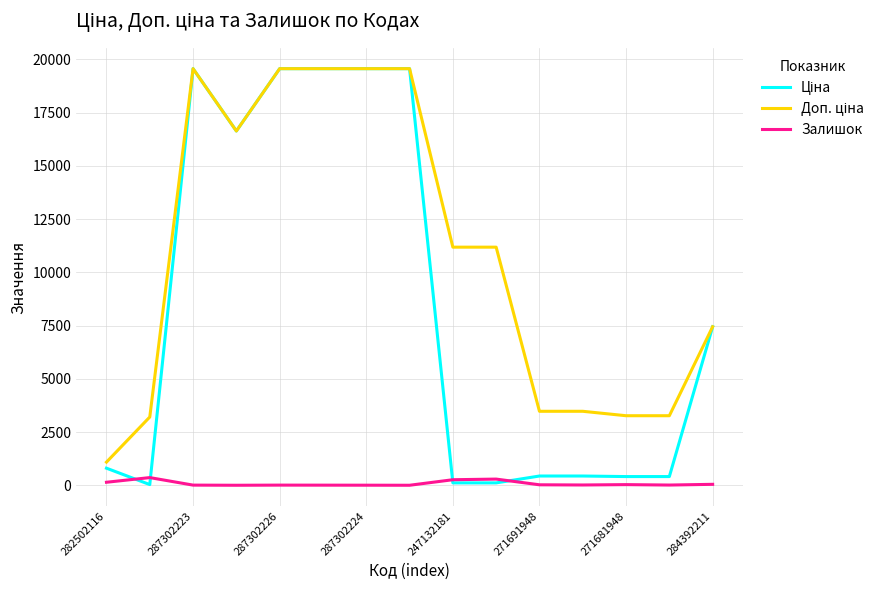

Does the chart display data point markers on the line(s)?

No